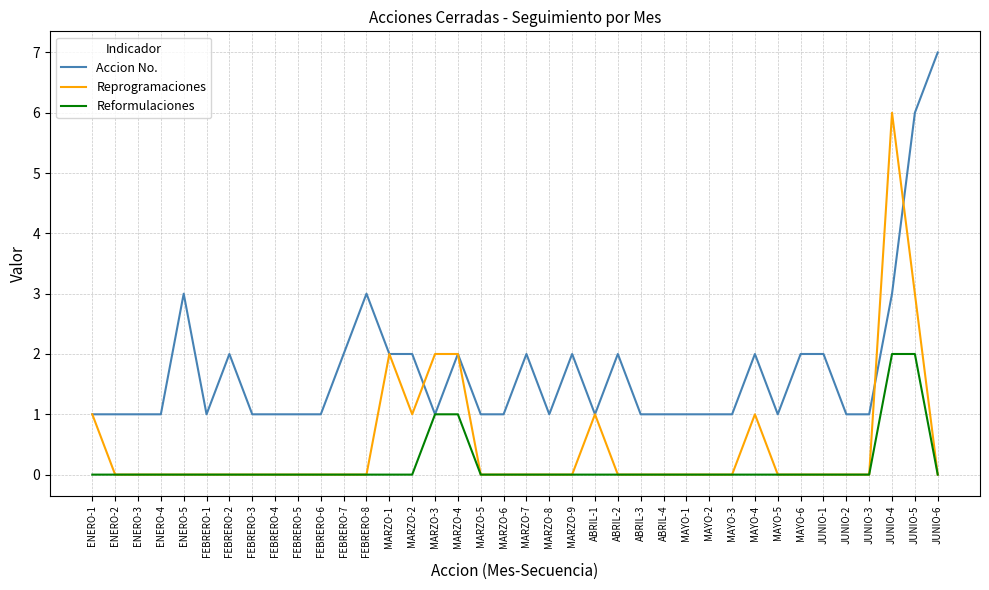

True or false: Reprogramaciones has more than 0 points higher than both neighbors.

True